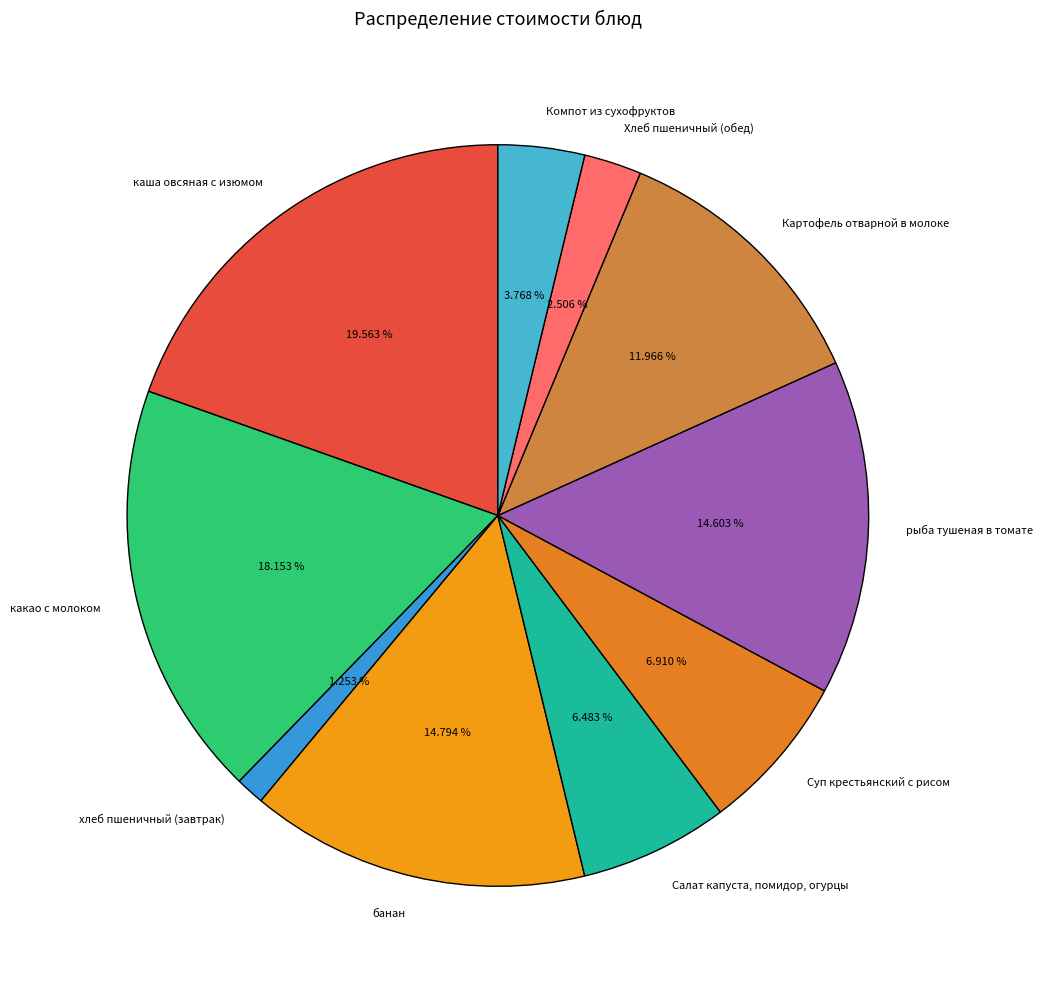

Is it true that какао с молоком is 11% of the pie?

False